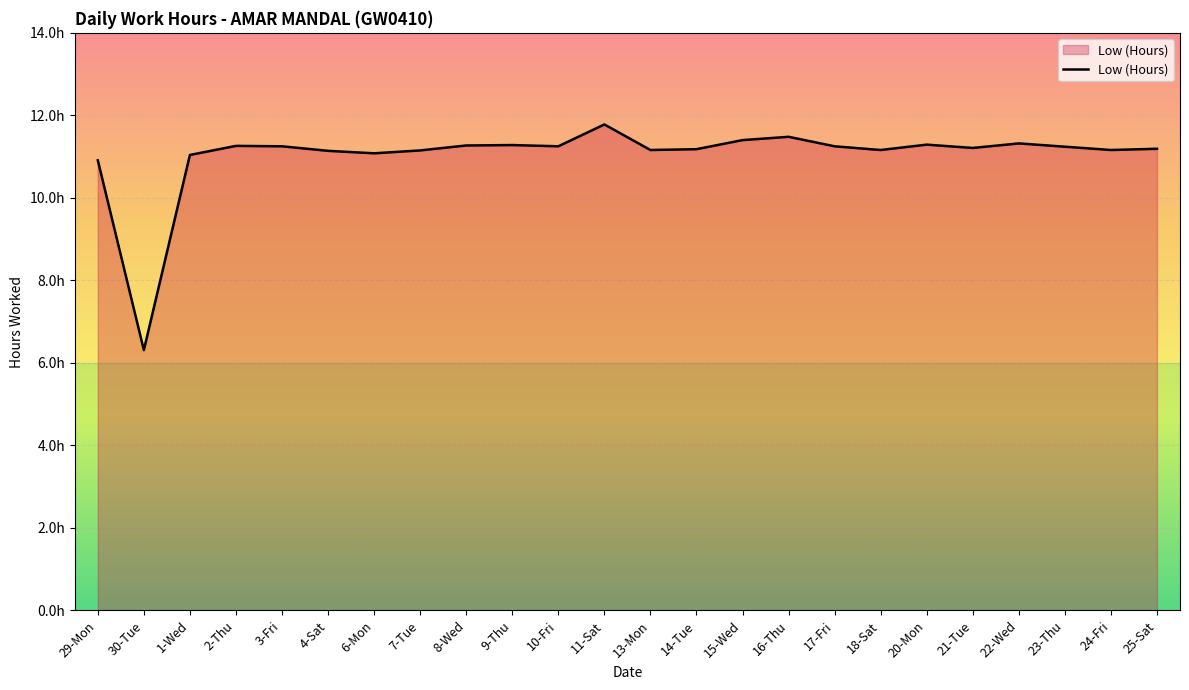

How many points are higher than both their immediate neighbors (excluding endpoints)?

6